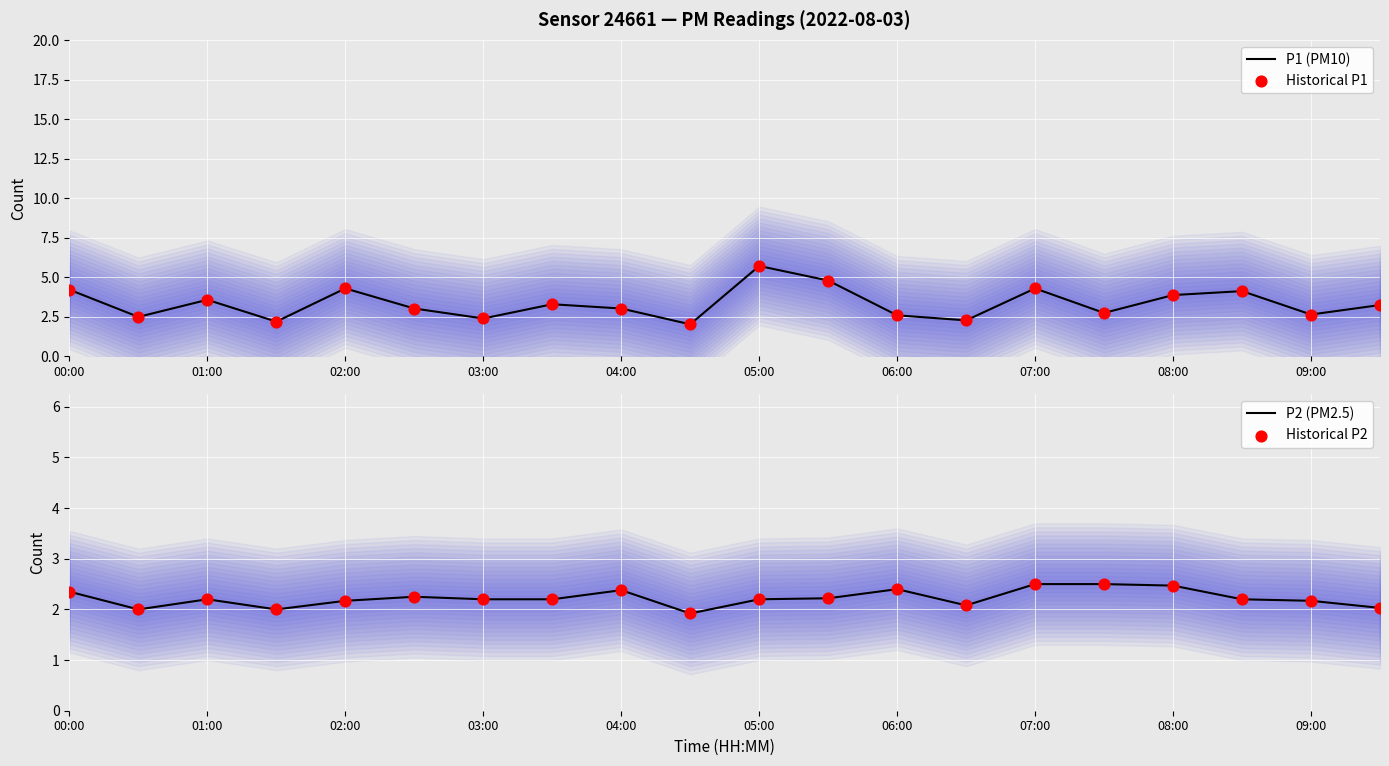

Which series reaches the maximum Y coordinate?

P1 (PM10)